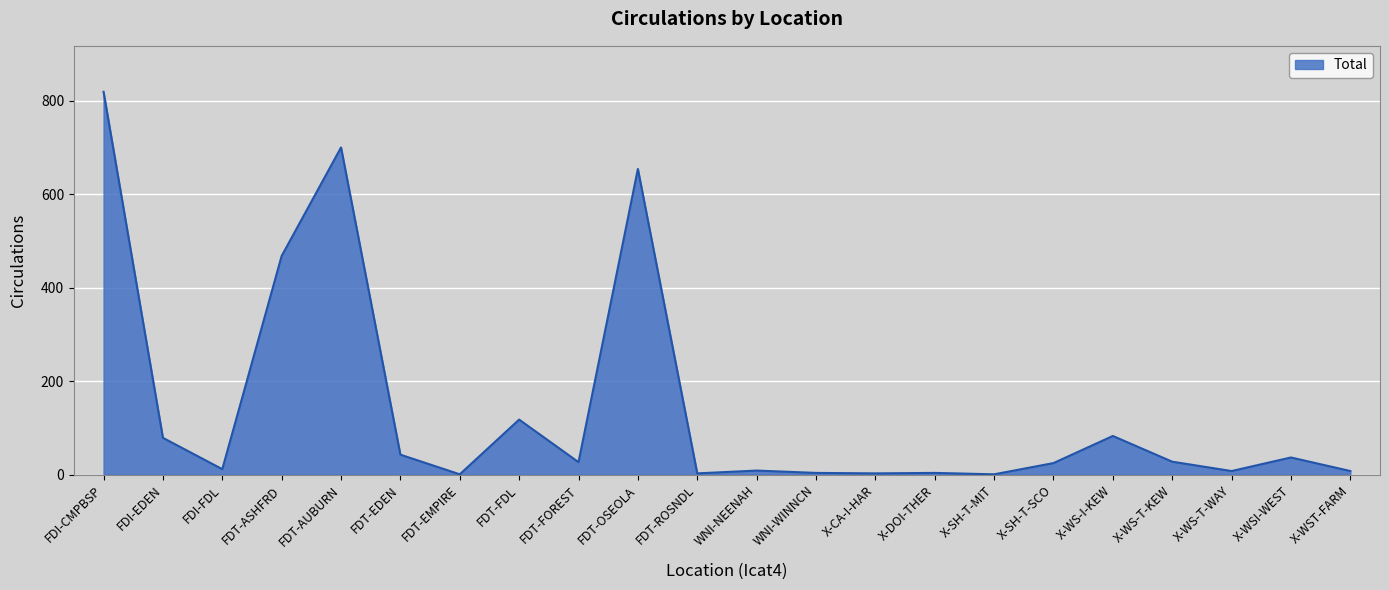

How many lines are shown in the chart?

1